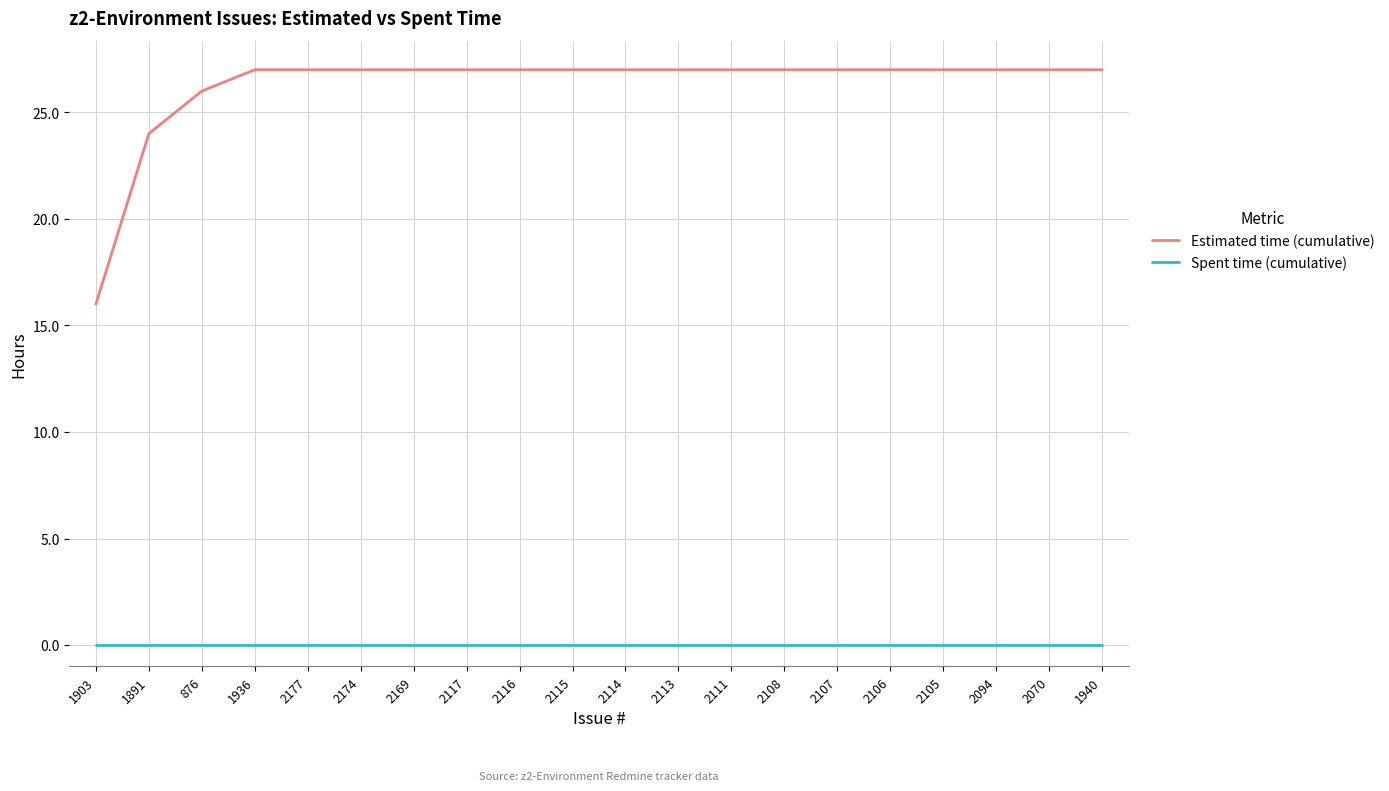

Count the number of categories in the chart.

20